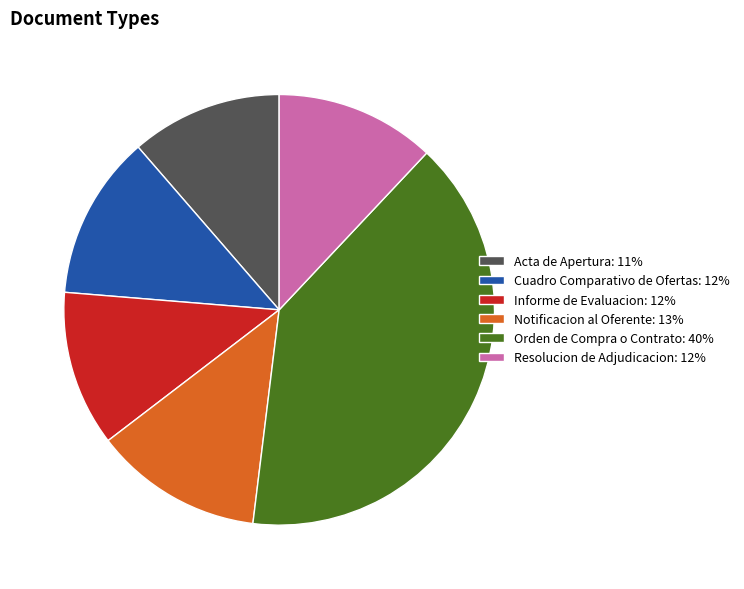

Approximately how many times larger is the value at Informe de Evaluacion compared to Resolucion de Adjudicacion?

1.0